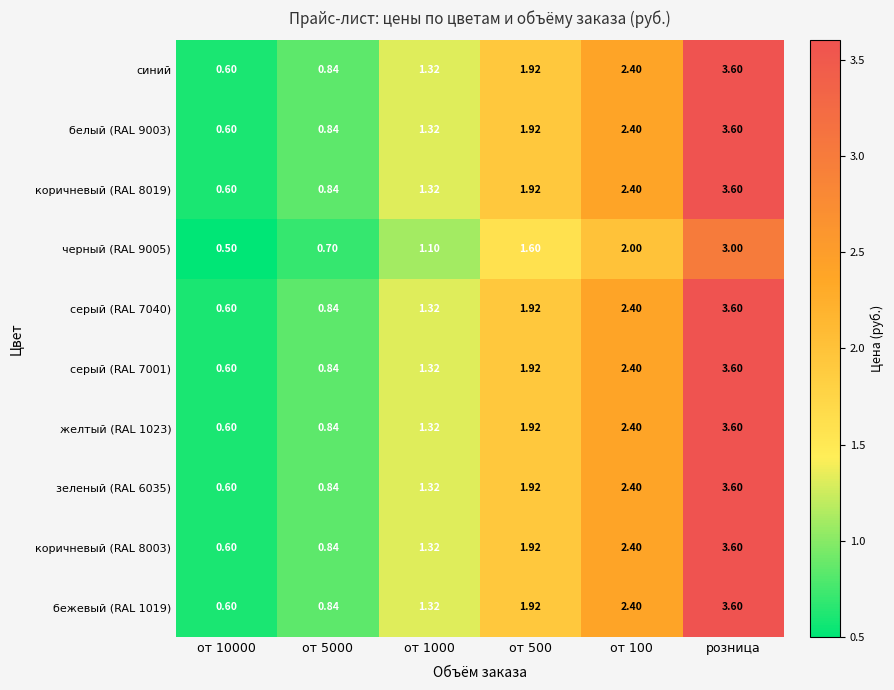

Which category has the highest value in the желтый (RAL 1023) series?

розница